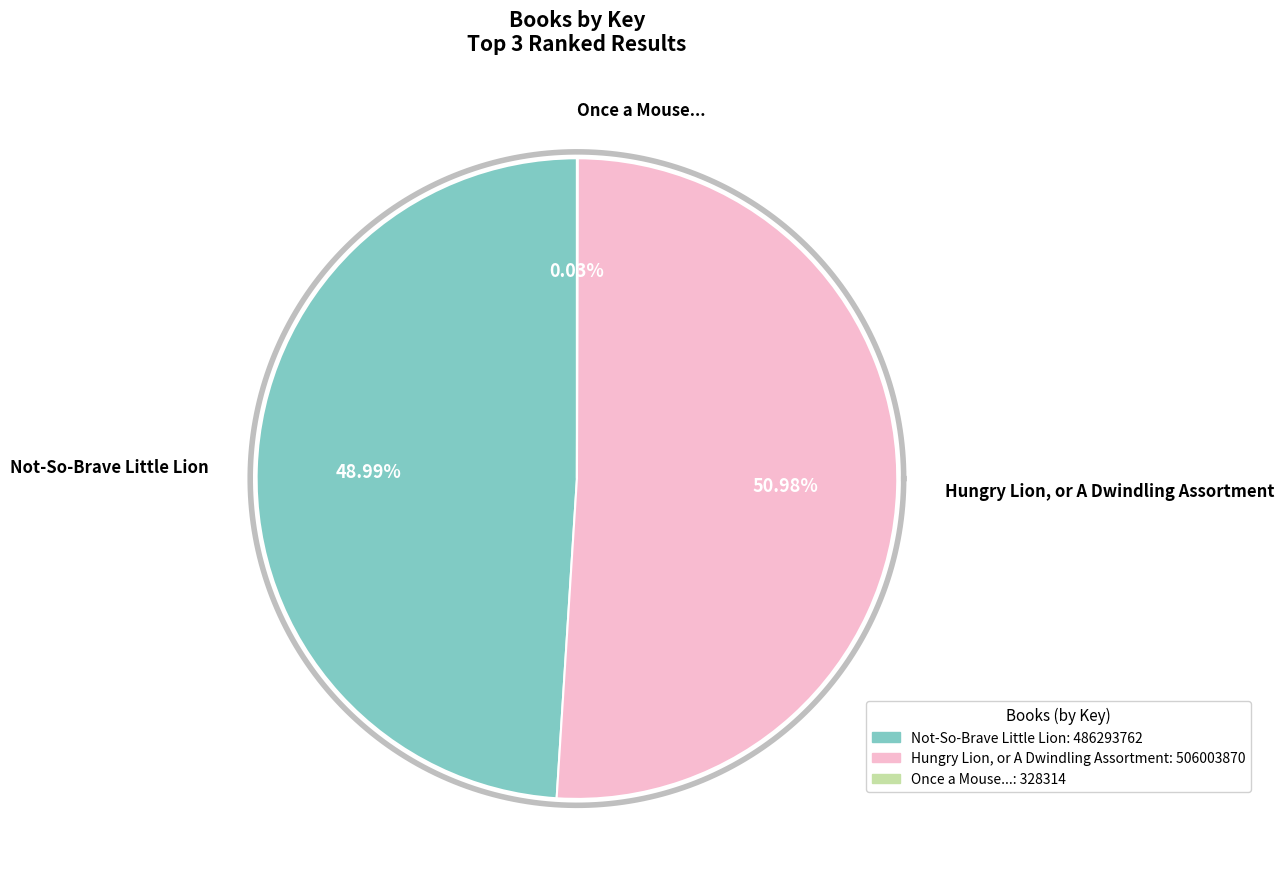

To the nearest percent, what is the average slice percentage?

33%